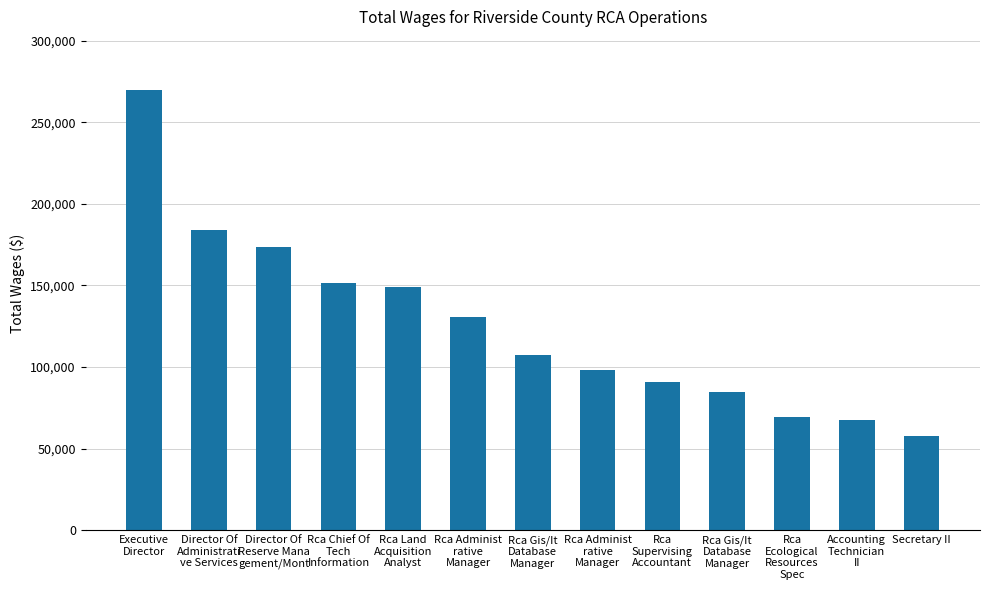

Are the bars grouped side by side (vs. stacked)?

No